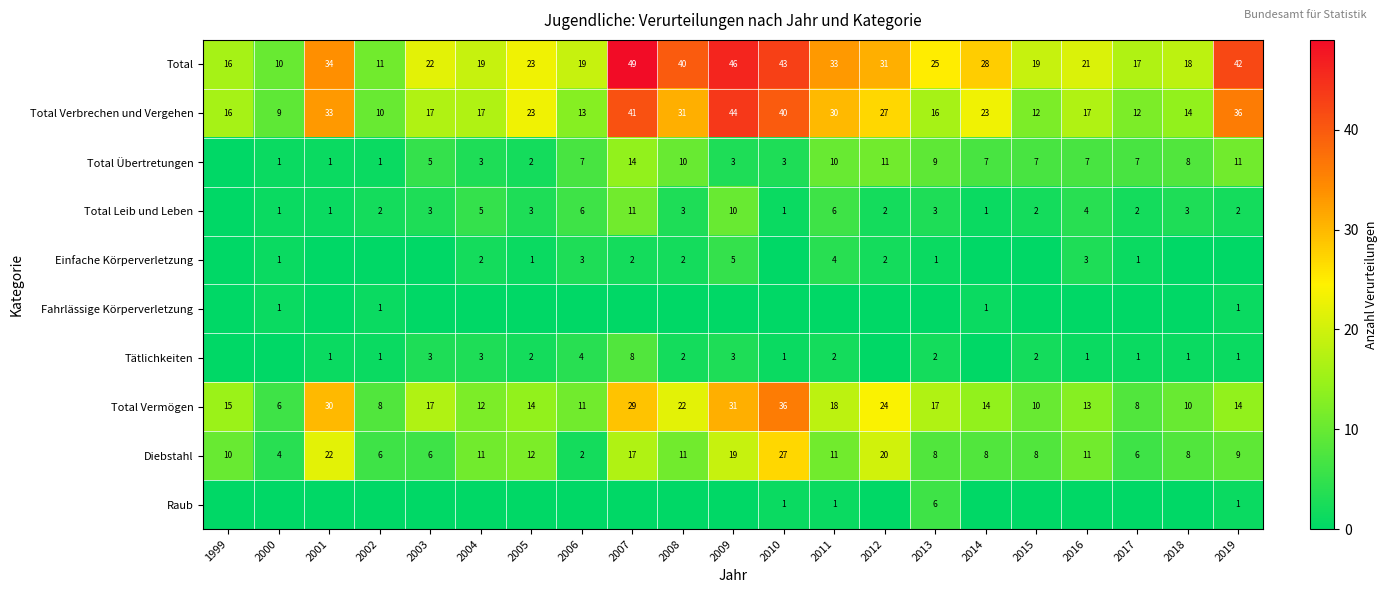

What is the minimum value for Total?

10